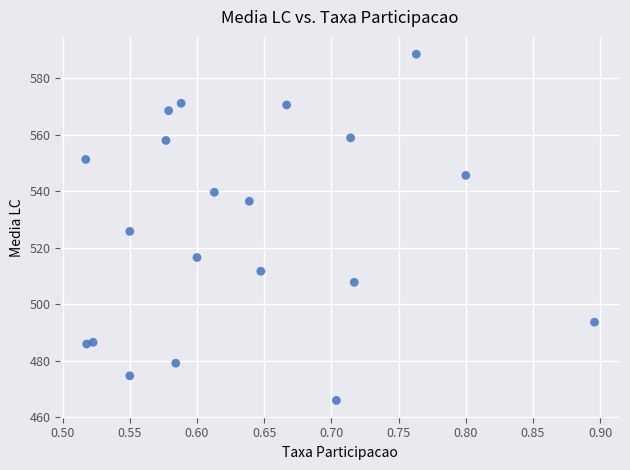

What is the range of Y values (max minus min)?

122.5